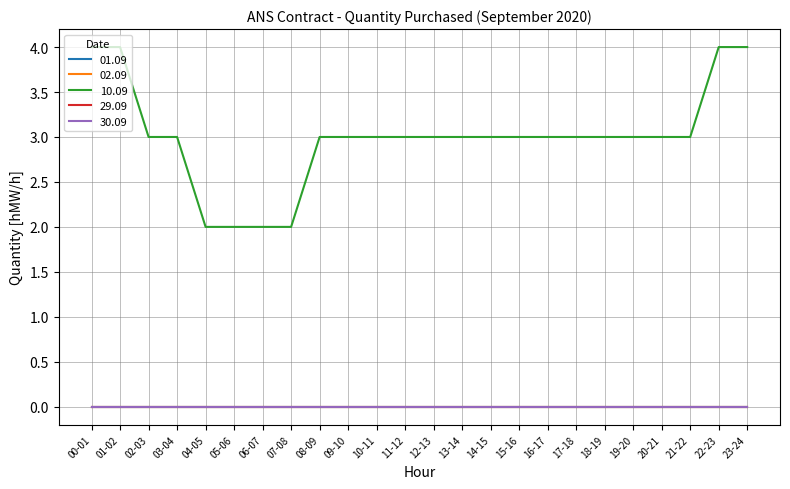

Does the chart have visible grid lines?

Yes